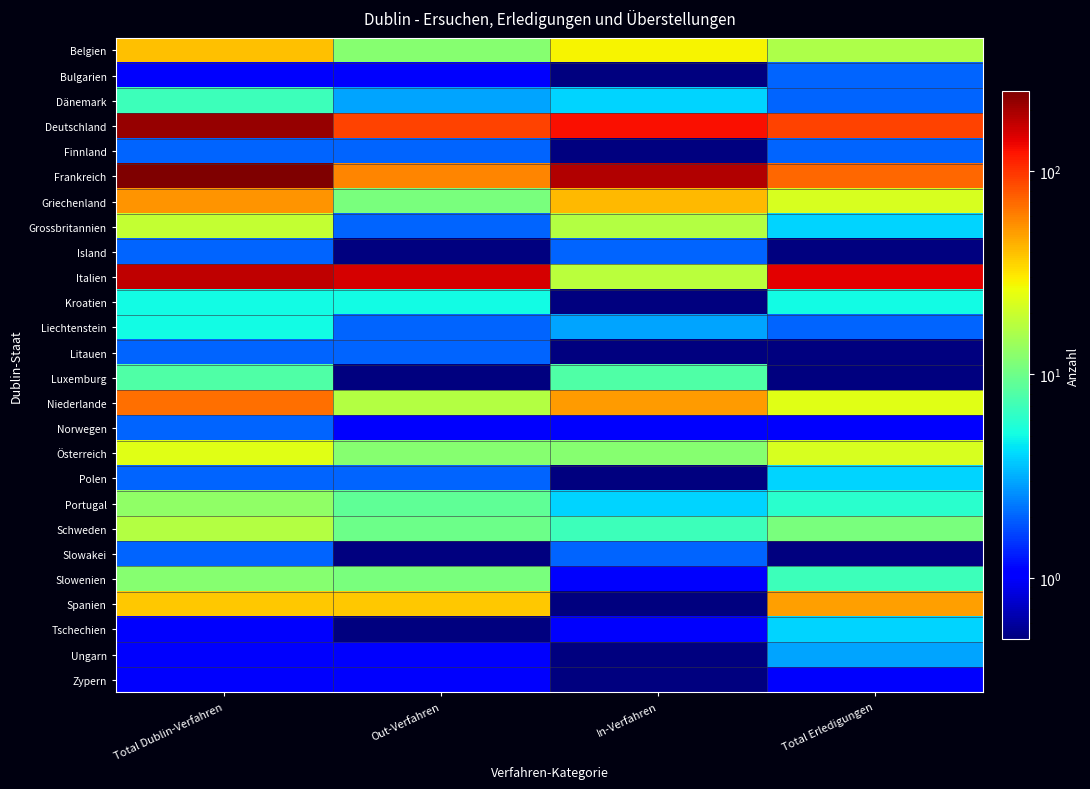

Reading right to left, list all the values displayed in this chart.

Belgien: Total Erledigungen=16.0	In-Verfahren=28.0	Out-Verfahren=12.0	Total Dublin-Verfahren=40.0
Bulgarien: Total Erledigungen=2.0	In-Verfahren=0.1	Out-Verfahren=1.0	Total Dublin-Verfahren=1.0
Dänemark: Total Erledigungen=2.0	In-Verfahren=4.0	Out-Verfahren=3.0	Total Dublin-Verfahren=7.0
Deutschland: Total Erledigungen=91.0	In-Verfahren=126.0	Out-Verfahren=90.0	Total Dublin-Verfahren=216.0
Finnland: Total Erledigungen=2.0	In-Verfahren=0.1	Out-Verfahren=2.0	Total Dublin-Verfahren=2.0
Frankreich: Total Erledigungen=71.0	In-Verfahren=188.0	Out-Verfahren=59.0	Total Dublin-Verfahren=247.0
Griechenland: Total Erledigungen=22.0	In-Verfahren=42.0	Out-Verfahren=11.0	Total Dublin-Verfahren=53.0
Grossbritannien: Total Erledigungen=4.0	In-Verfahren=17.0	Out-Verfahren=2.0	Total Dublin-Verfahren=19.0
Island: Total Erledigungen=0.1	In-Verfahren=2.0	Out-Verfahren=0.1	Total Dublin-Verfahren=2.0
Italien: Total Erledigungen=143.0	In-Verfahren=18.0	Out-Verfahren=154.0	Total Dublin-Verfahren=172.0
Kroatien: Total Erledigungen=5.0	In-Verfahren=0.1	Out-Verfahren=5.0	Total Dublin-Verfahren=5.0
Liechtenstein: Total Erledigungen=2.0	In-Verfahren=3.0	Out-Verfahren=2.0	Total Dublin-Verfahren=5.0
Litauen: Total Erledigungen=0.1	In-Verfahren=0.1	Out-Verfahren=2.0	Total Dublin-Verfahren=2.0
Luxemburg: Total Erledigungen=0.1	In-Verfahren=8.0	Out-Verfahren=0.1	Total Dublin-Verfahren=8.0
Niederlande: Total Erledigungen=24.0	In-Verfahren=50.0	Out-Verfahren=17.0	Total Dublin-Verfahren=67.0
Norwegen: Total Erledigungen=1.0	In-Verfahren=1.0	Out-Verfahren=1.0	Total Dublin-Verfahren=2.0
Österreich: Total Erledigungen=22.0	In-Verfahren=12.0	Out-Verfahren=12.0	Total Dublin-Verfahren=24.0
Polen: Total Erledigungen=4.0	In-Verfahren=0.1	Out-Verfahren=2.0	Total Dublin-Verfahren=2.0
Portugal: Total Erledigungen=6.0	In-Verfahren=4.0	Out-Verfahren=9.0	Total Dublin-Verfahren=13.0
Schweden: Total Erledigungen=11.0	In-Verfahren=7.0	Out-Verfahren=10.0	Total Dublin-Verfahren=17.0
Slowakei: Total Erledigungen=0.1	In-Verfahren=2.0	Out-Verfahren=0.1	Total Dublin-Verfahren=2.0
Slowenien: Total Erledigungen=7.0	In-Verfahren=1.0	Out-Verfahren=11.0	Total Dublin-Verfahren=12.0
Spanien: Total Erledigungen=49.0	In-Verfahren=0.1	Out-Verfahren=38.0	Total Dublin-Verfahren=38.0
Tschechien: Total Erledigungen=4.0	In-Verfahren=1.0	Out-Verfahren=0.1	Total Dublin-Verfahren=1.0
Ungarn: Total Erledigungen=3.0	In-Verfahren=0.1	Out-Verfahren=1.0	Total Dublin-Verfahren=1.0
Zypern: Total Erledigungen=1.0	In-Verfahren=0.1	Out-Verfahren=1.0	Total Dublin-Verfahren=1.0